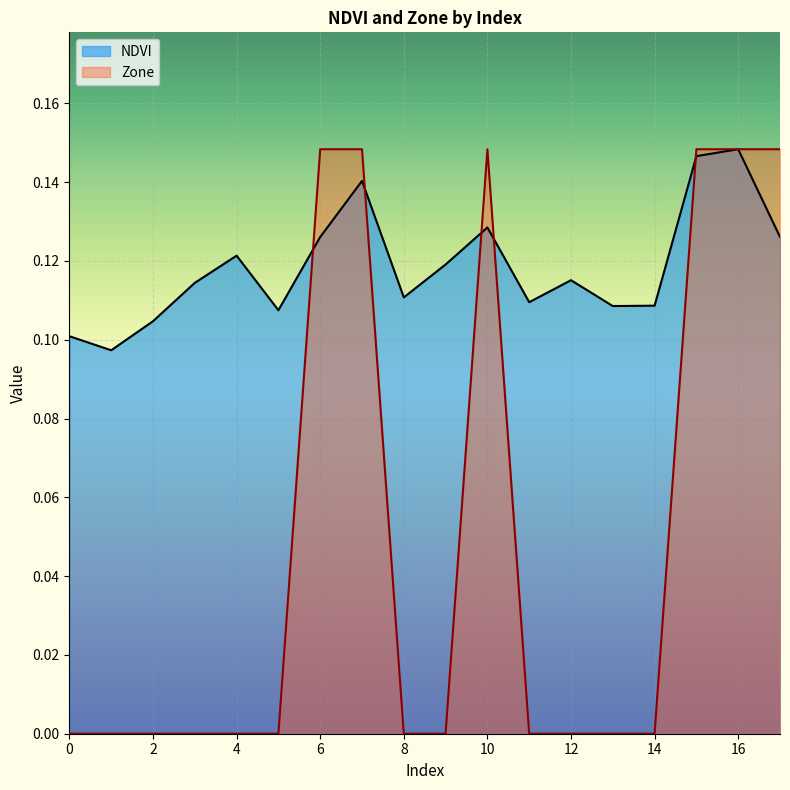

At which label does Zone reach its peak?

6